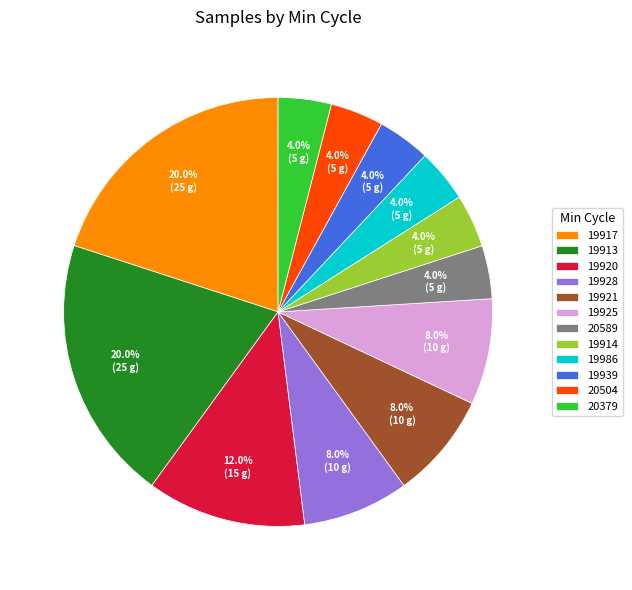

Which has a higher value, 19914 or 19917?

19917